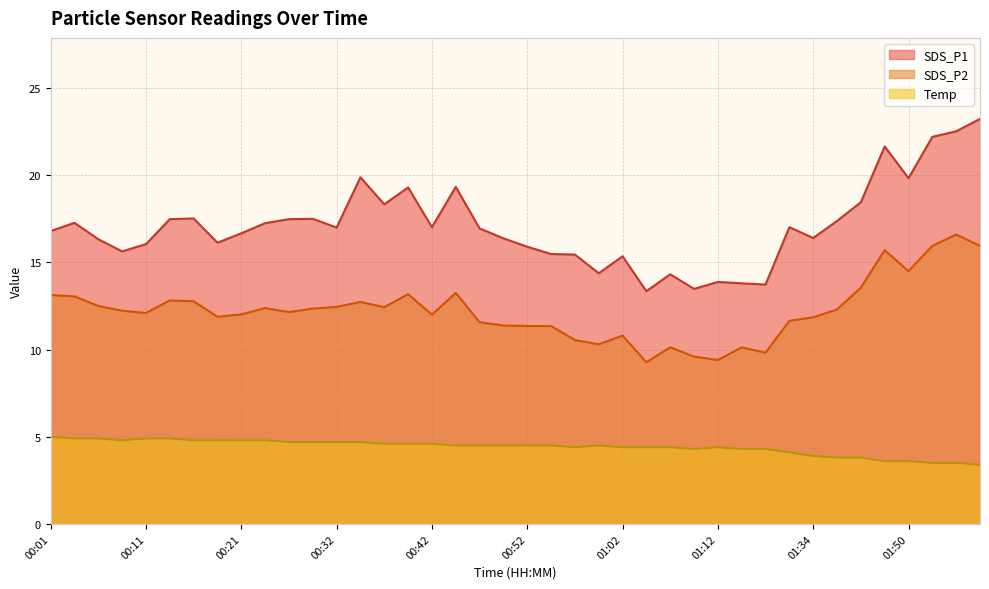

Rank the series by their maximum value, from lowest to highest.

Temp, SDS_P2, SDS_P1